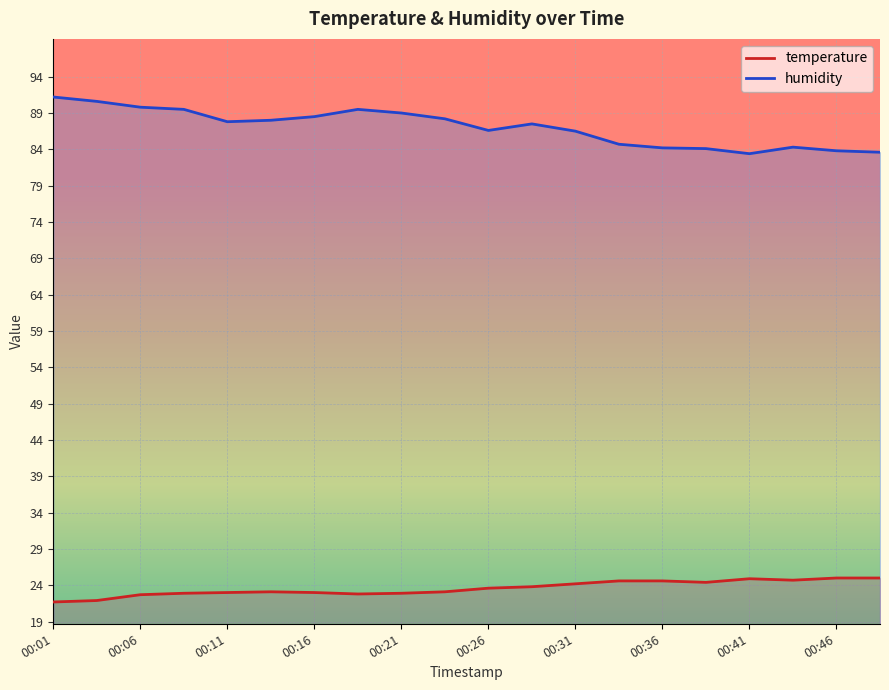

How many lines are shown in the chart?

2